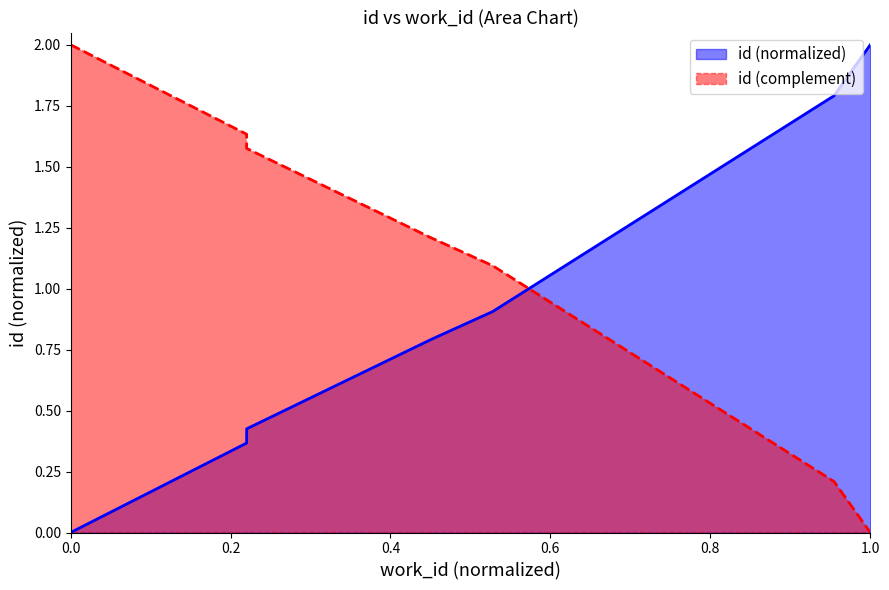

What is the value of the 4th point from the left?

0.4